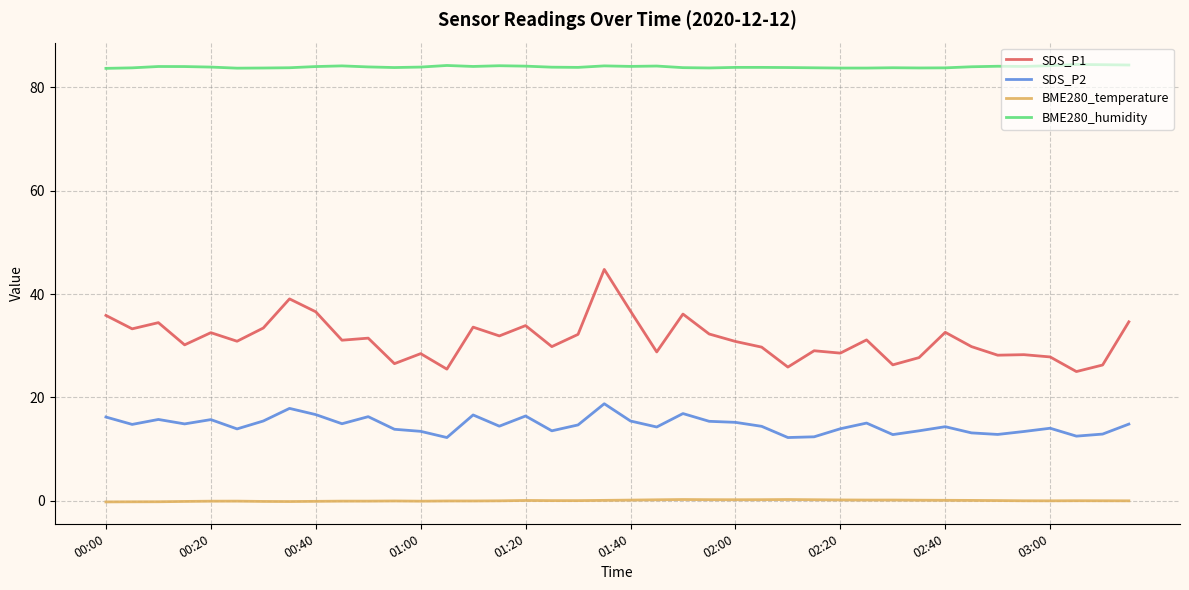

Which series has the largest total across all categories?

BME280_humidity